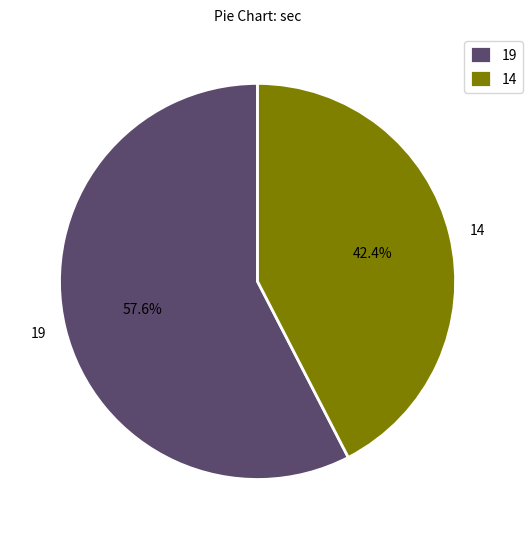

Count the number of slices in the pie.

2